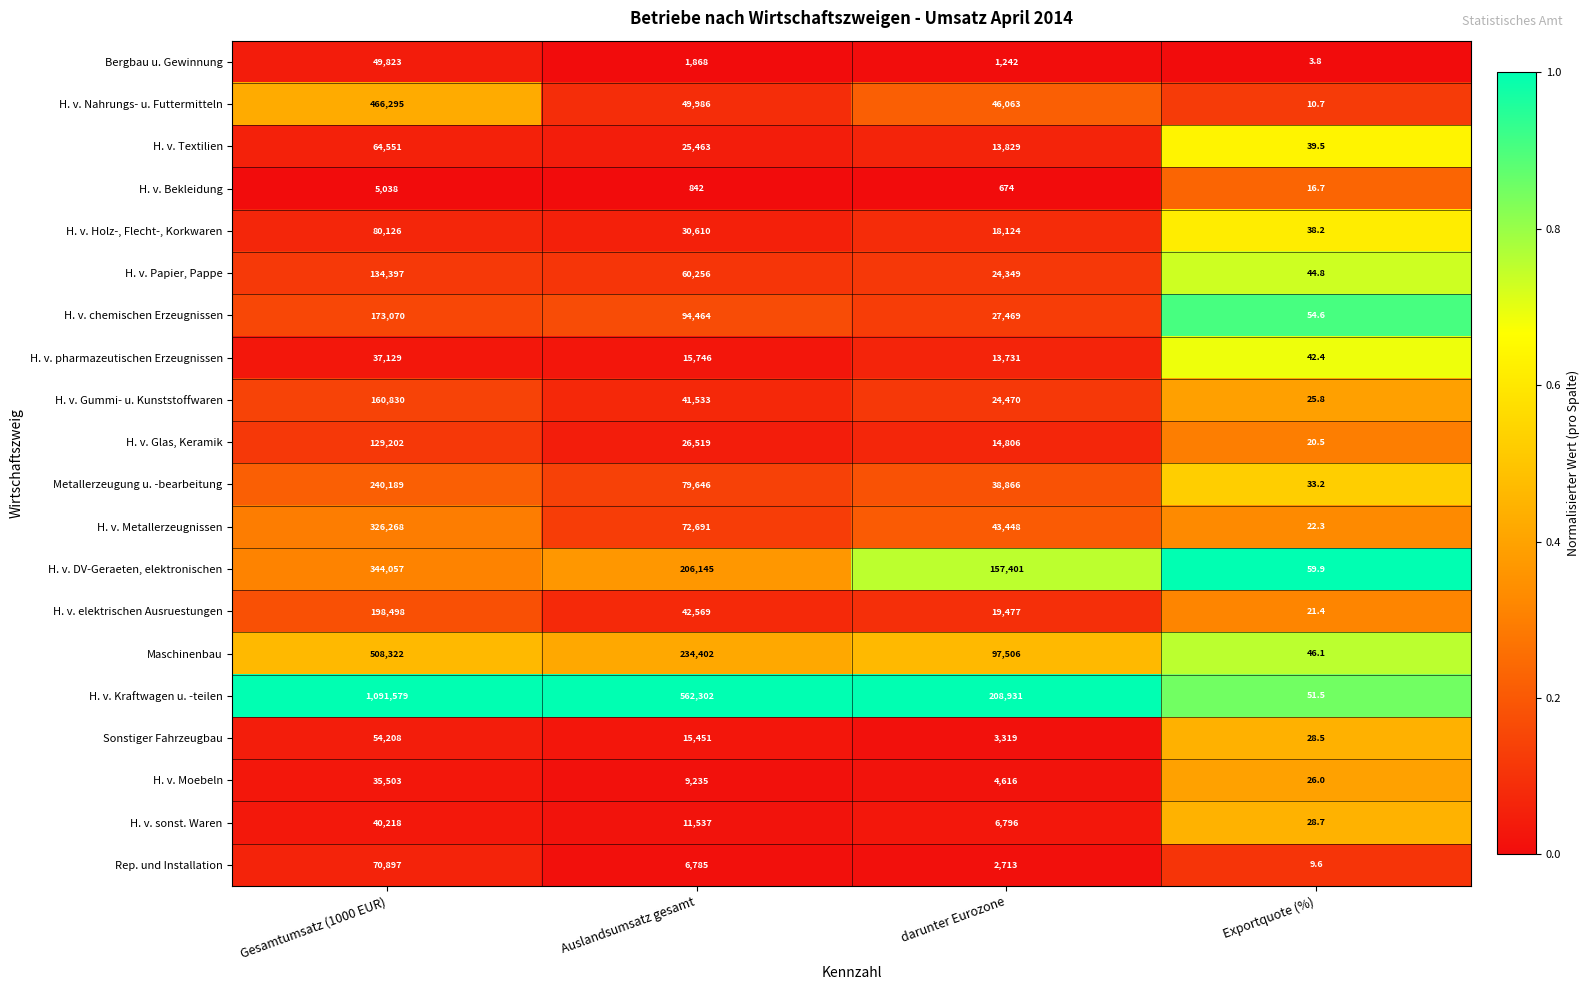

Which series has the largest total across all categories?

H. v. Kraftwagen u. -teilen